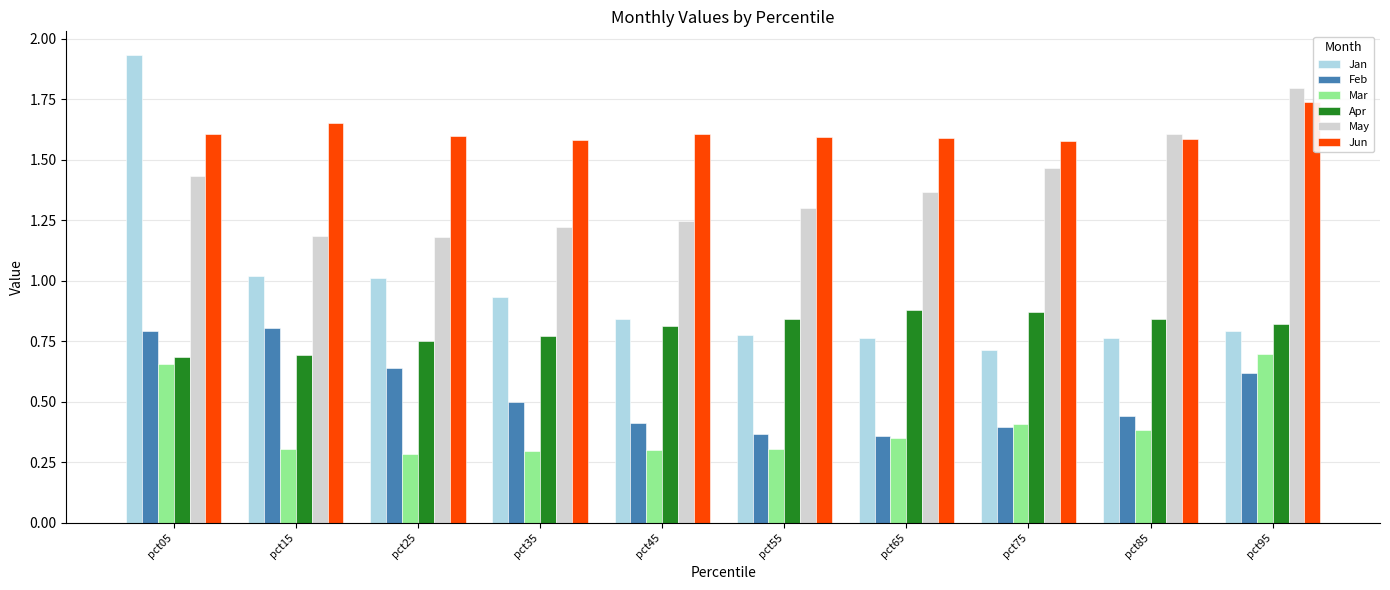

What is the sum of the Feb values at pct25 and pct35?

1.1